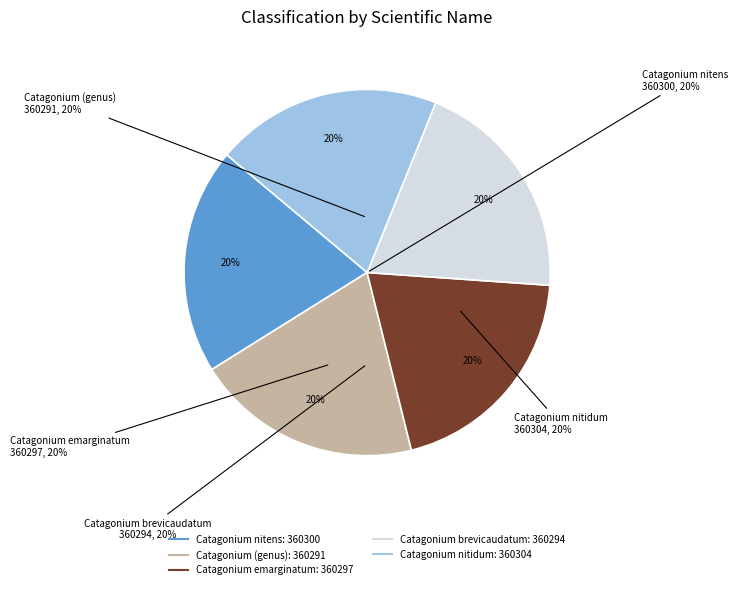

What percentage is the Catagonium nitidum slice, to the nearest percent?

20%